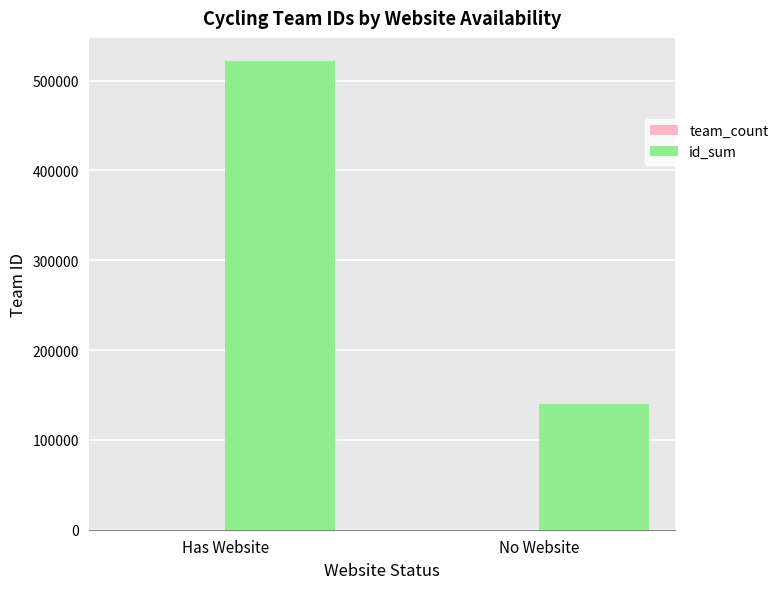

Which category has the highest value across all series?

Has Website